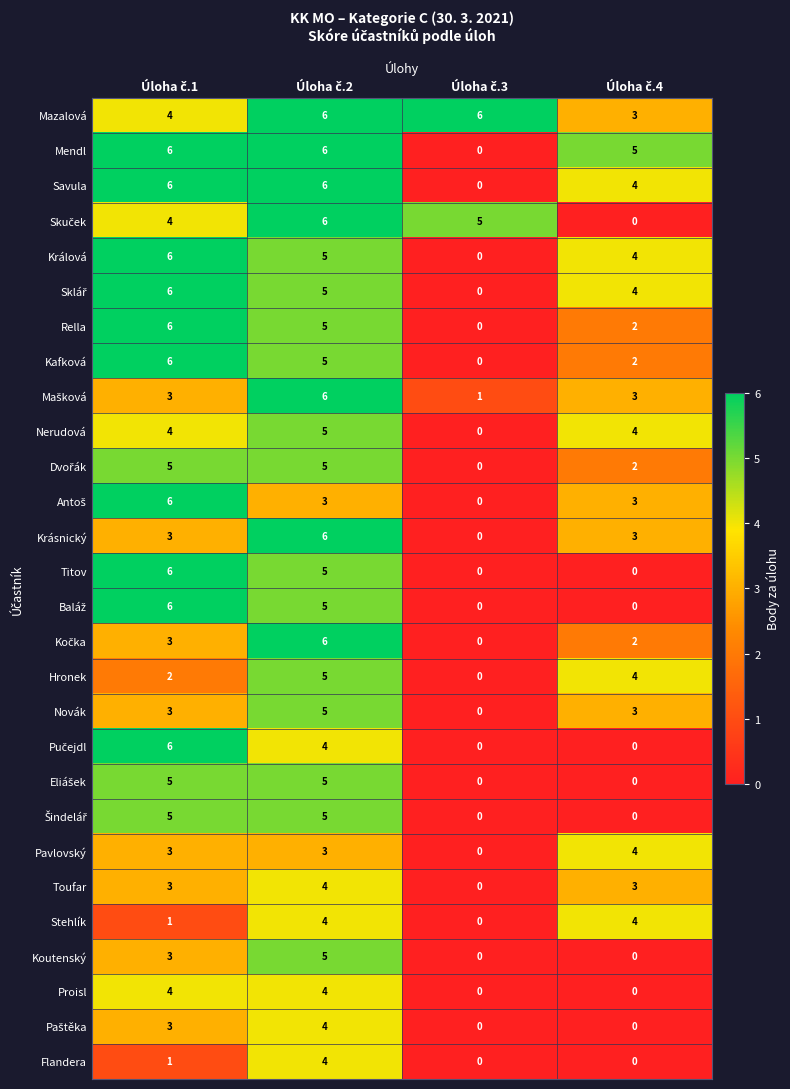

What is the maximum value shown in the chart?

6